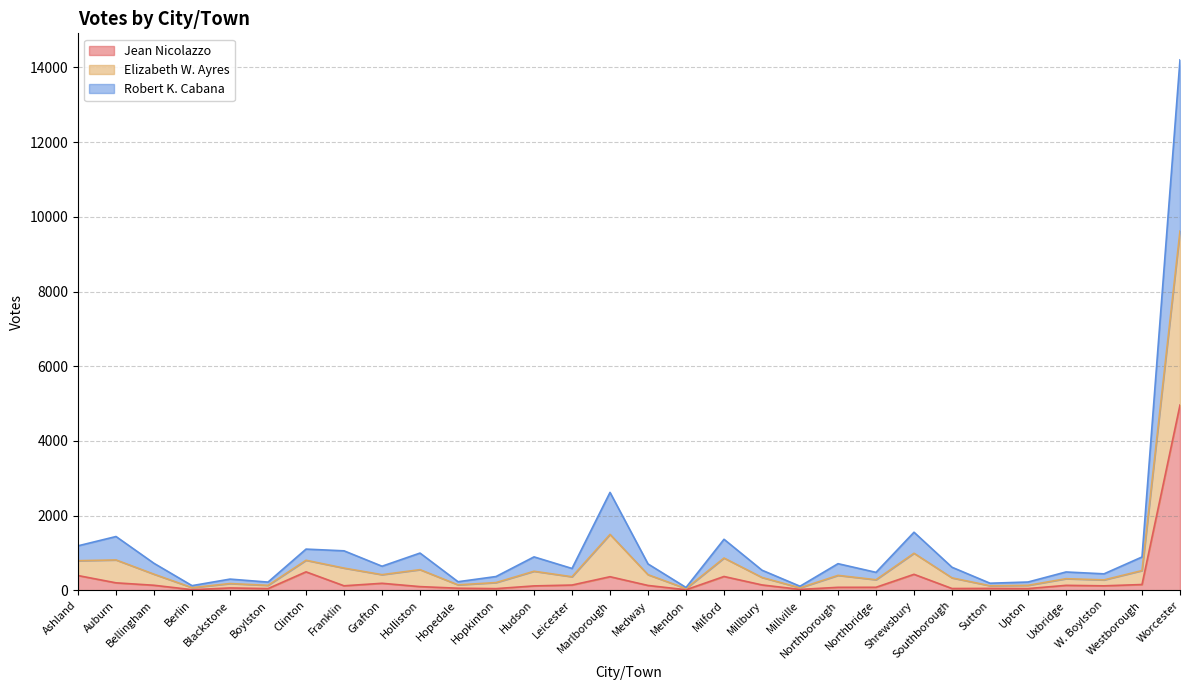

In Jean Nicolazzo, how many points are lower than both neighbors (excluding endpoints)?

9